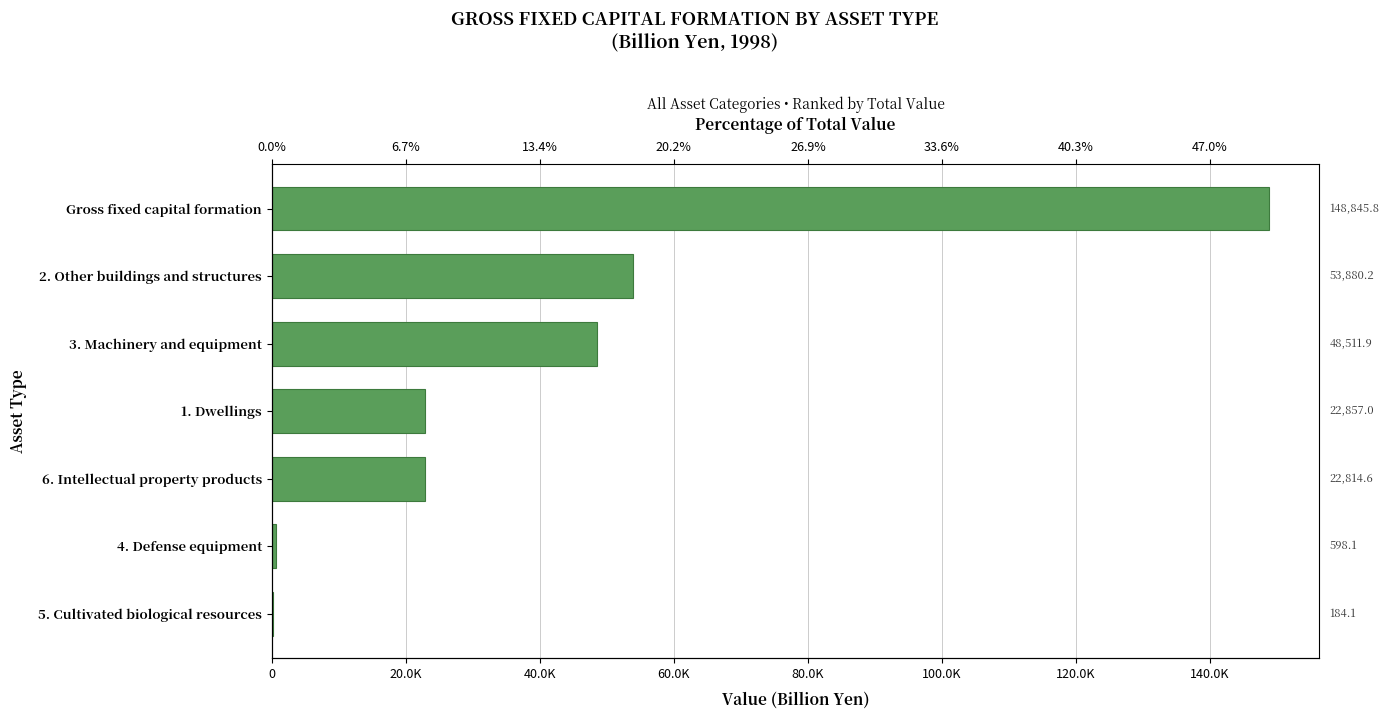

How many series are shown in this chart?

1